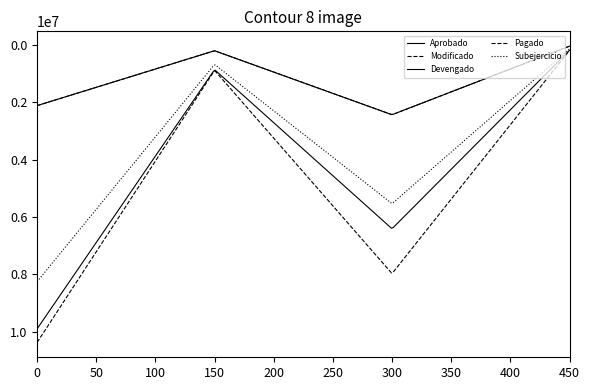

Is this an area chart (filled region under the line)?

No